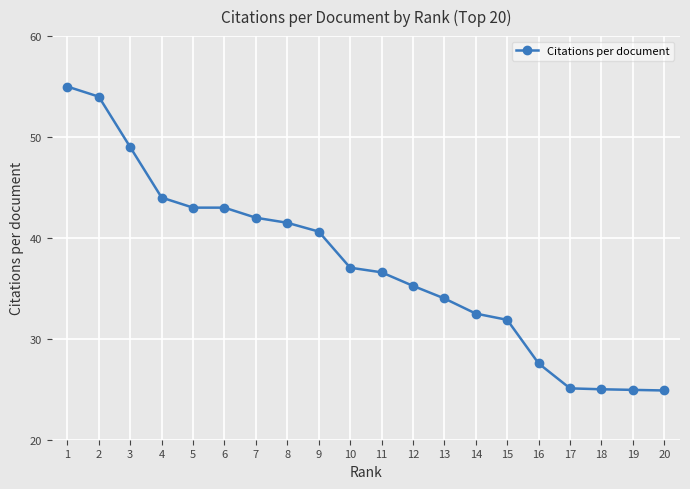

What is the sum of the values at 1 and 13?

89.0